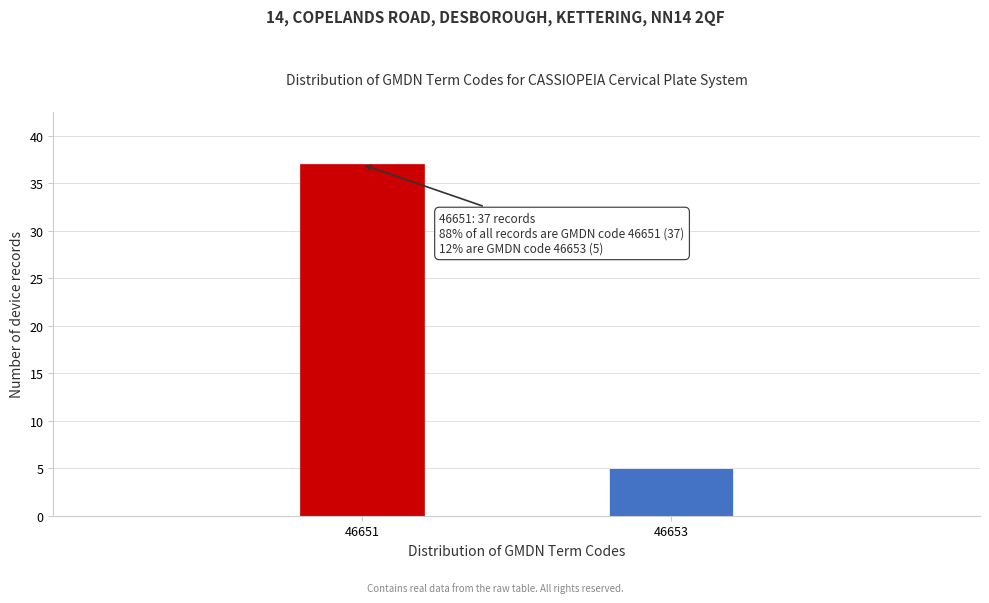

Reading left to right, transcribe all the data shown in this chart.

37	5